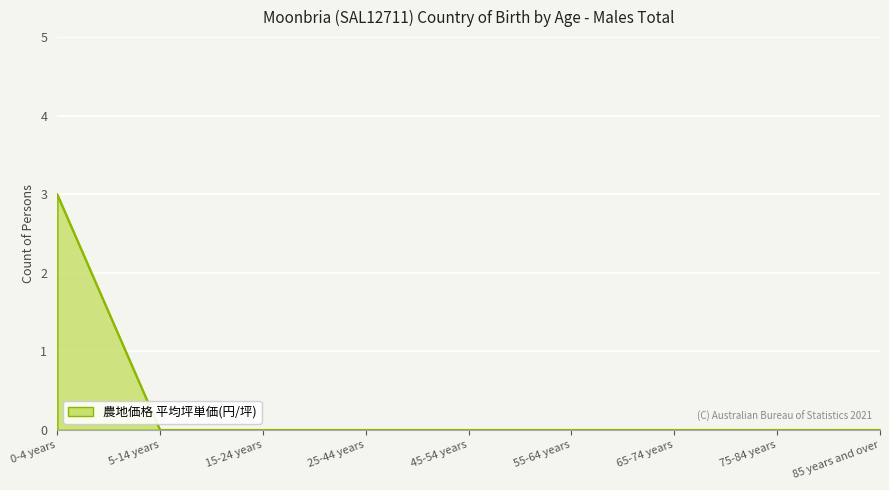

Reading left to right, list all the values displayed in this chart.

3	0	0	0	0	0	0	0	0